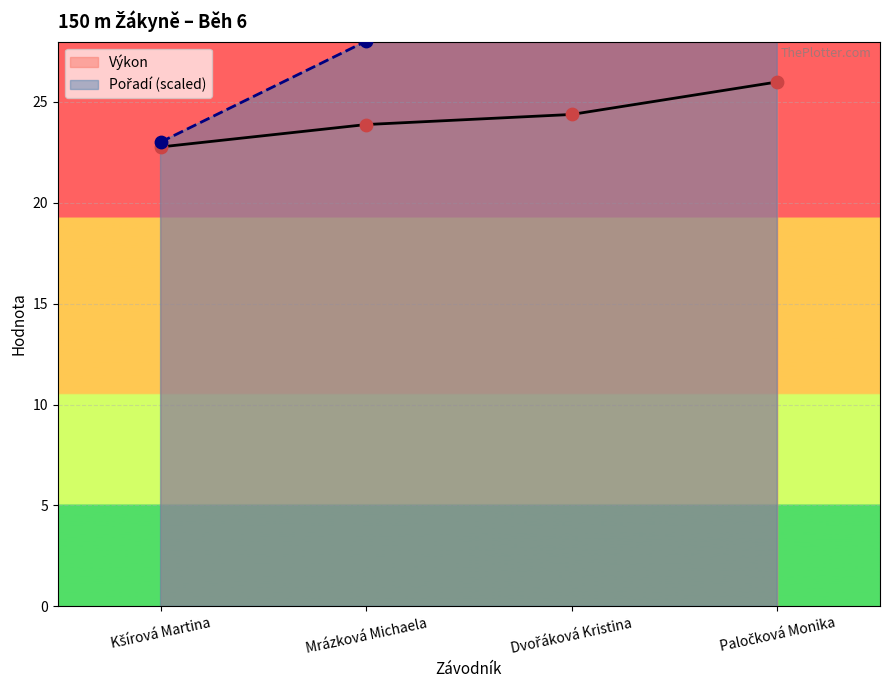

Which series has the widest spread of Y values?

Pořadí